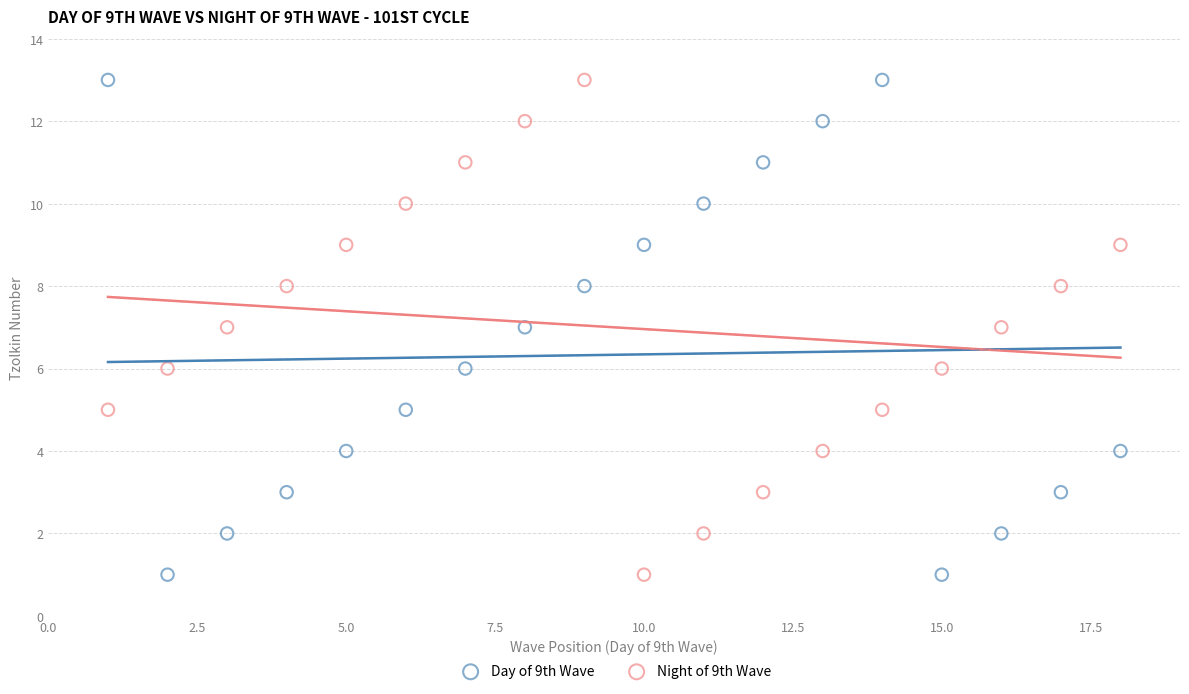

Which series has the widest spread of Y values?

Day of 9th Wave